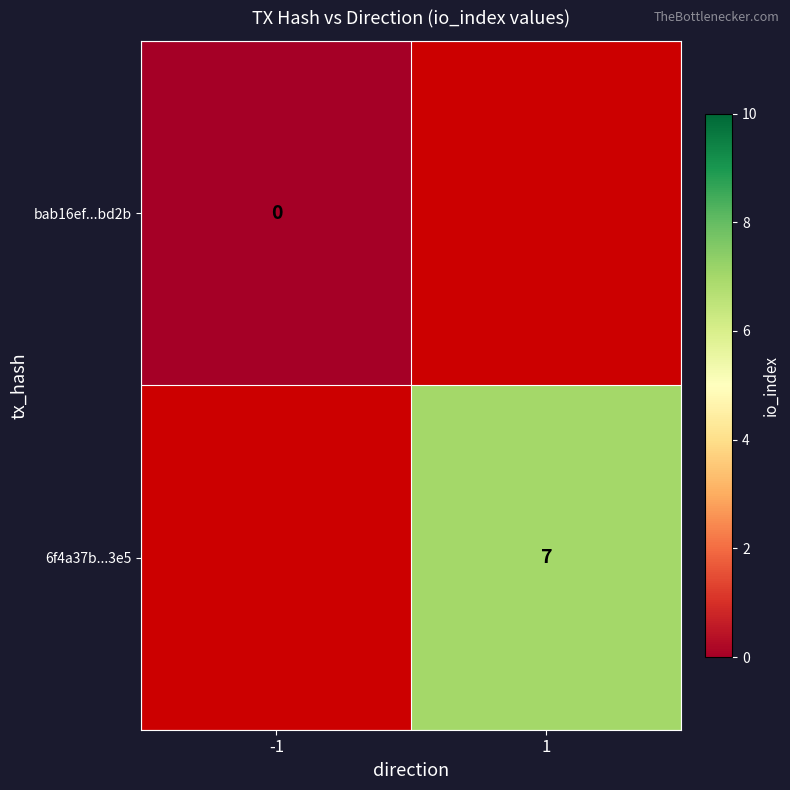

How many data points does each series have?

2